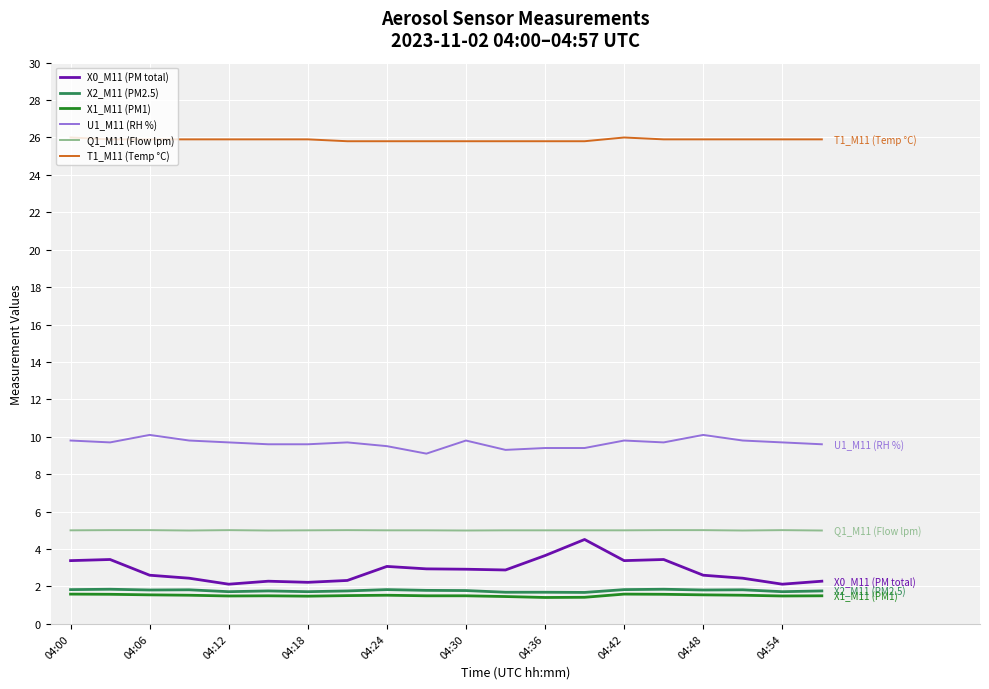

True or false: Q1_M11 (Flow lpm) and X2_M11 (PM2.5) intersect in this chart.

False